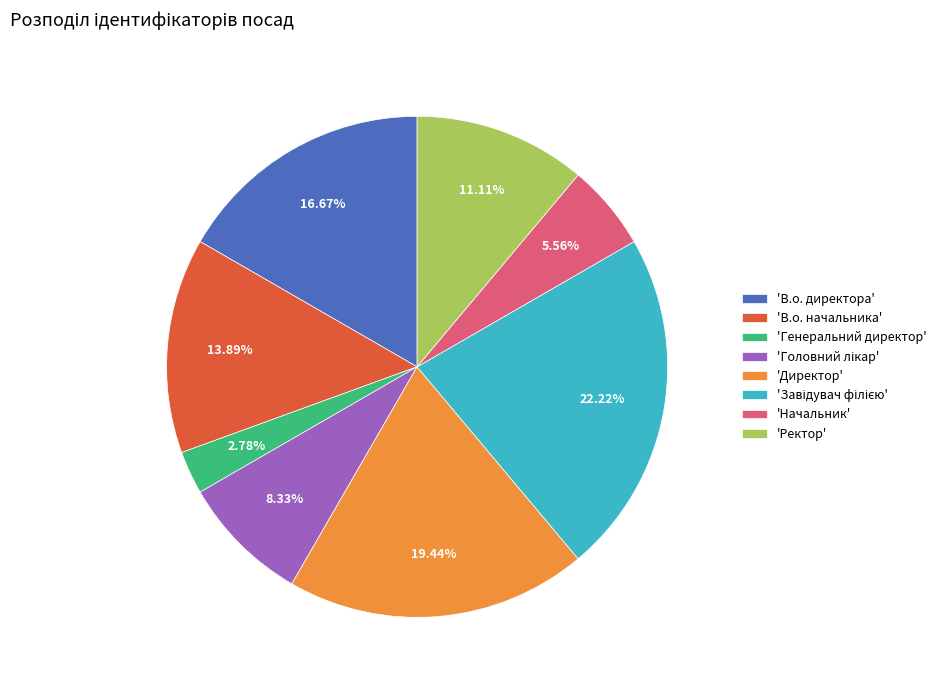

To the nearest percent, what is the average slice percentage?

12%